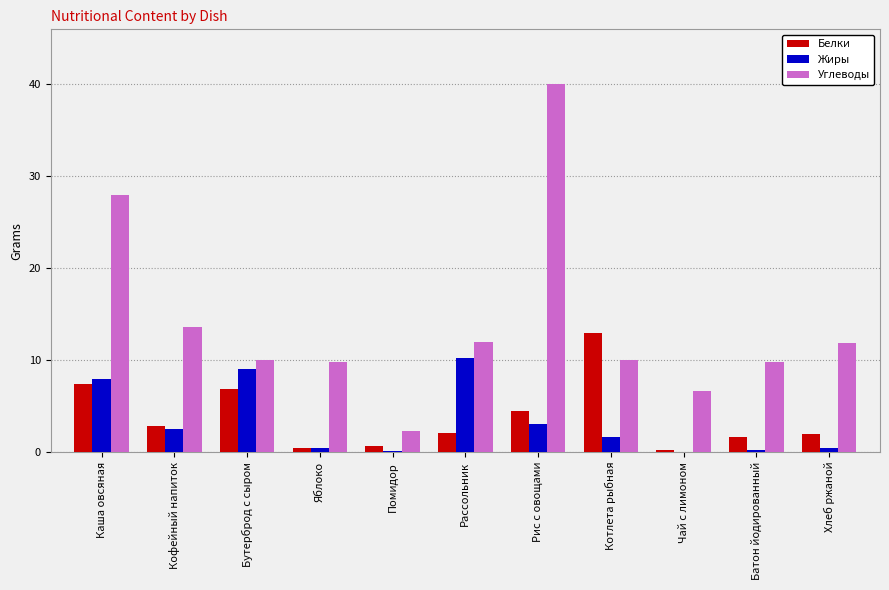

At which category is the sum across all series the highest?

Рис с овощами